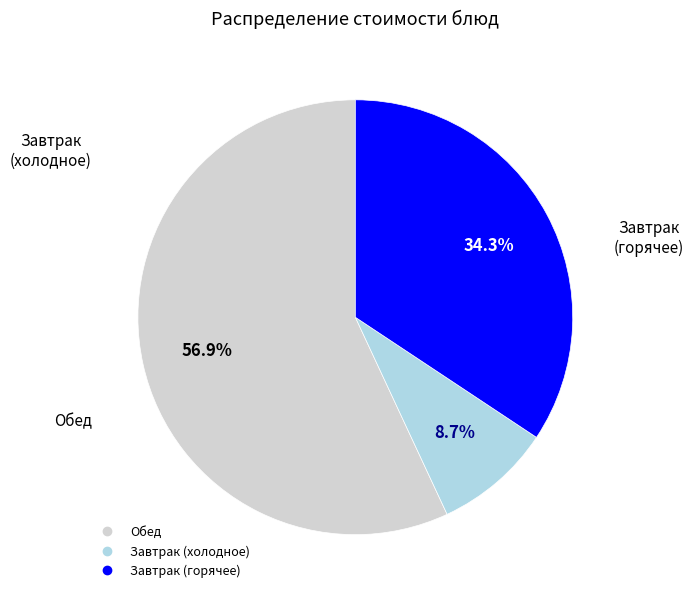

Count the number of slices in the pie.

3